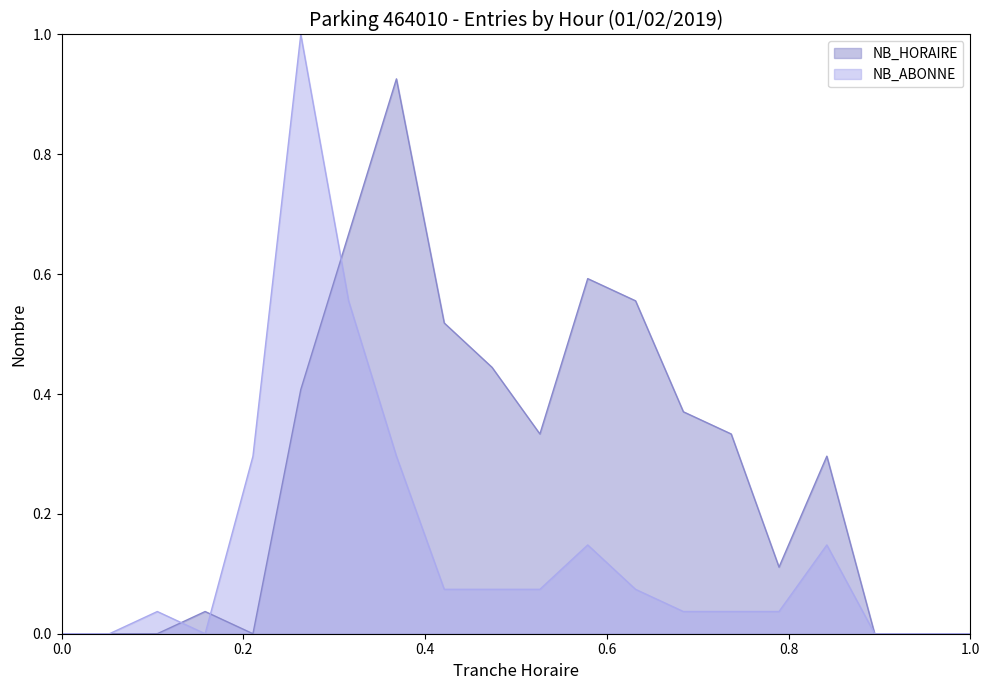

What value does the NB_ABONNE series have at 10?

0.1